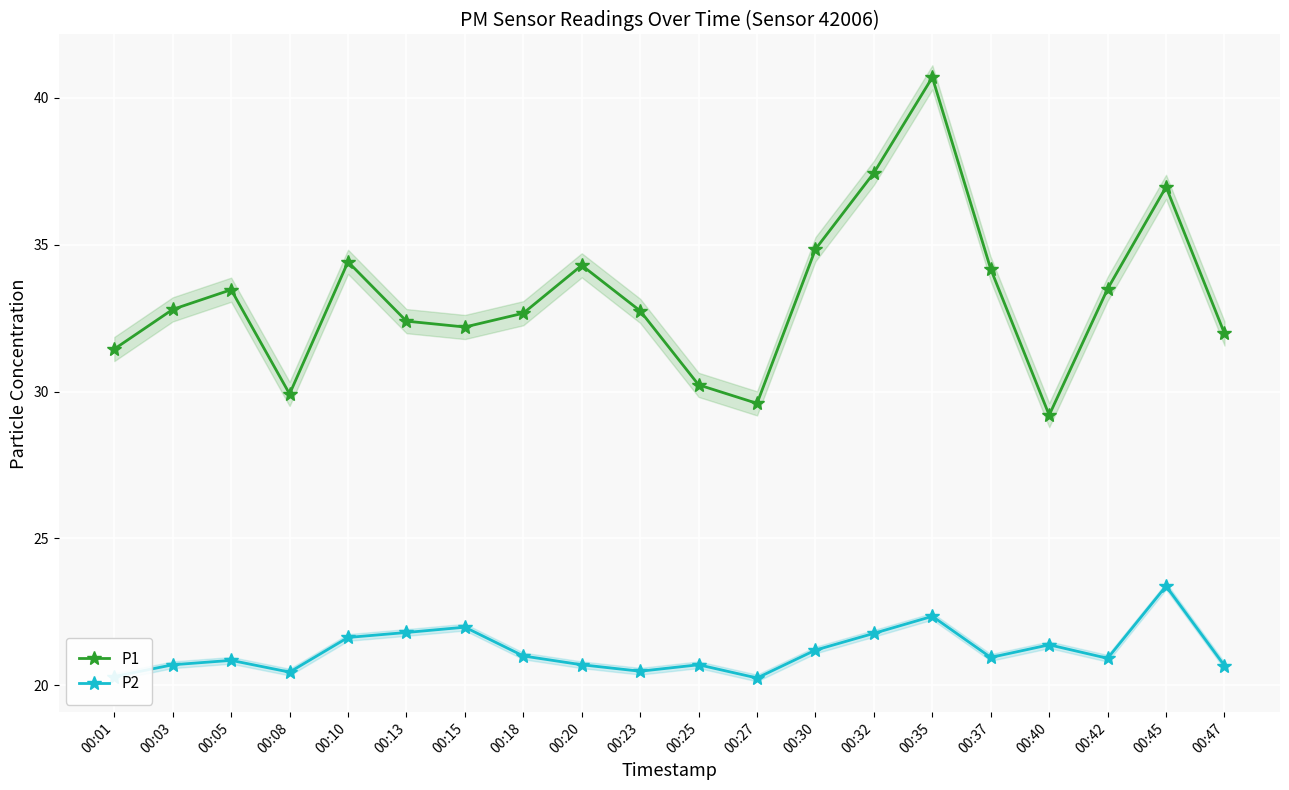

What is the highest value of the P1 series?

40.7